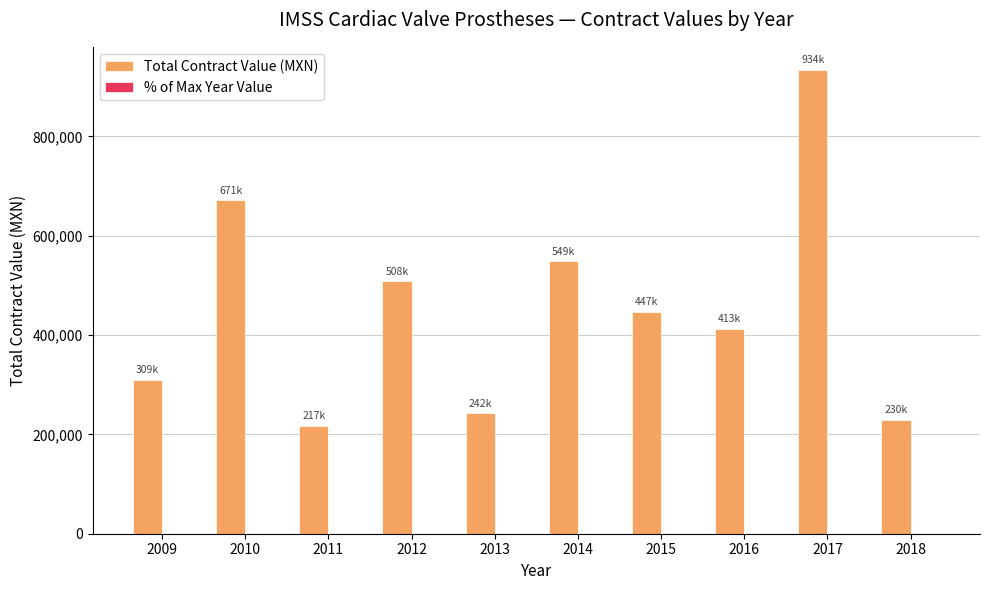

What is the total value across all series at 2016?

413236.2